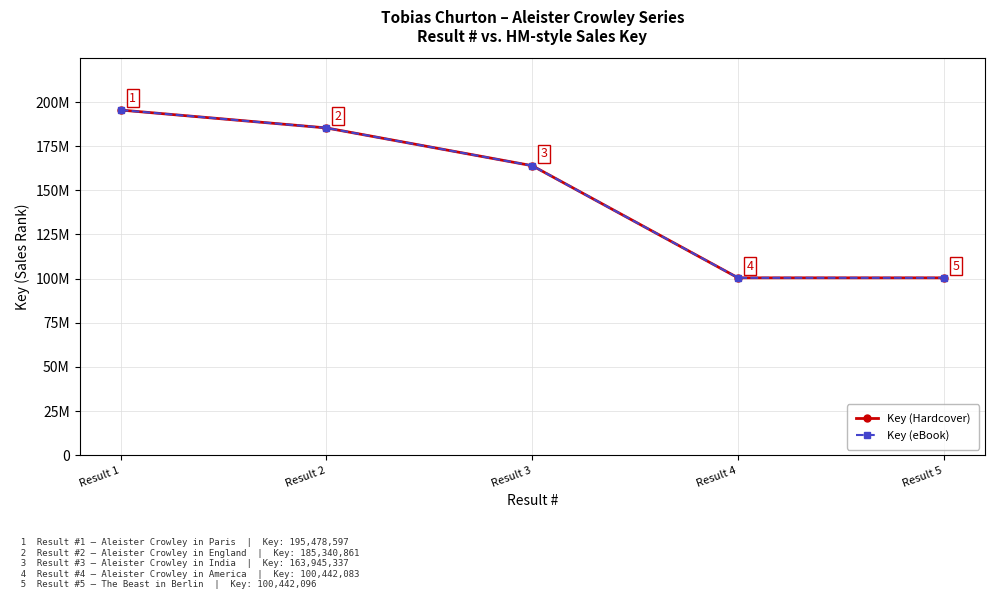

Is this an area chart (filled region under the line)?

No